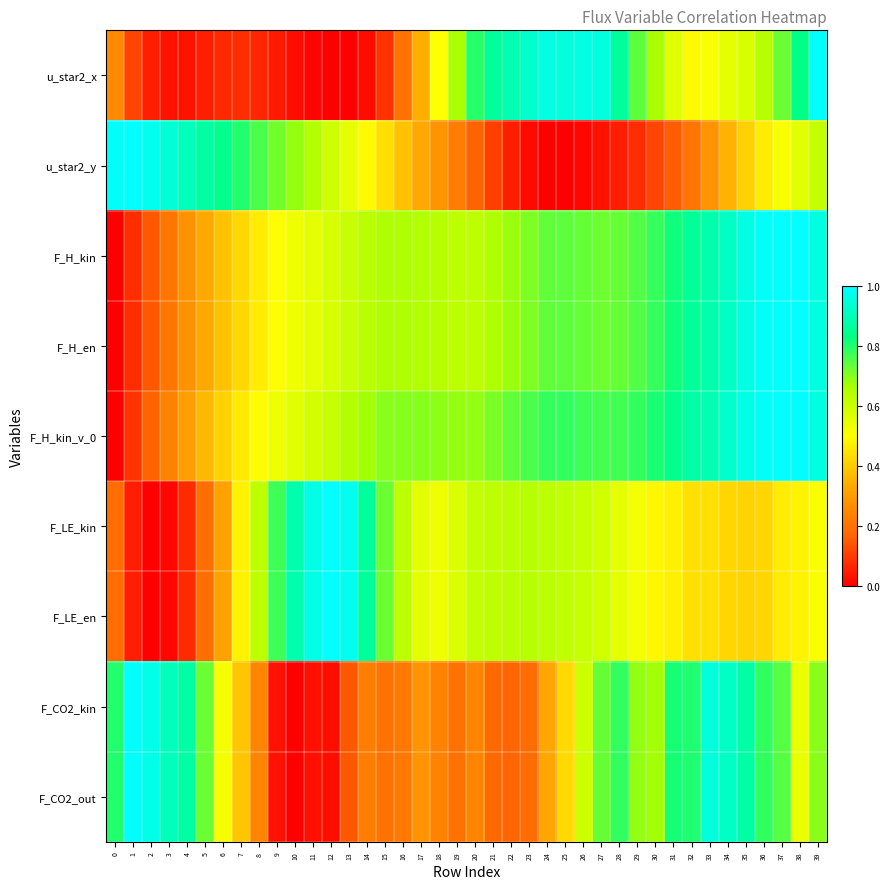

What is the spread (max minus min) of values at 22?

0.8